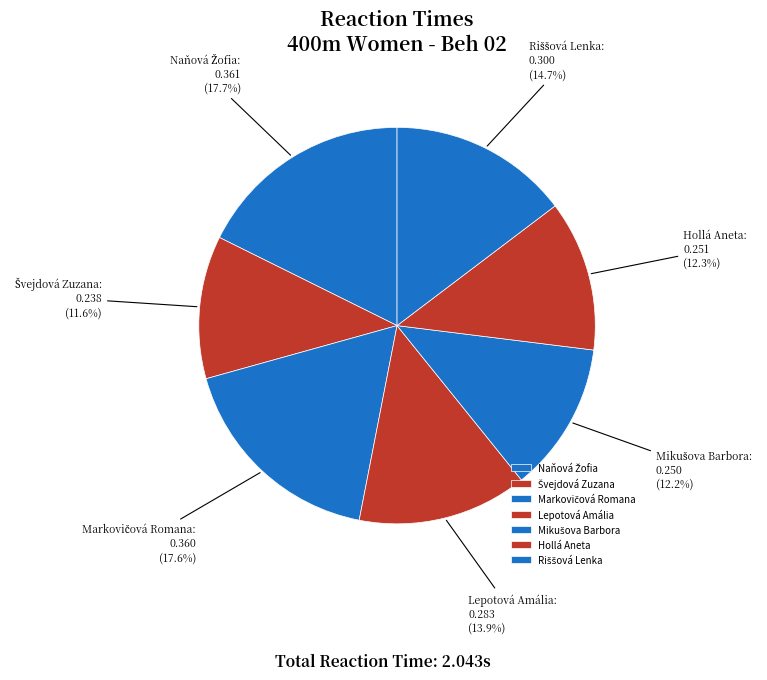

Is there a majority slice in this chart?

No